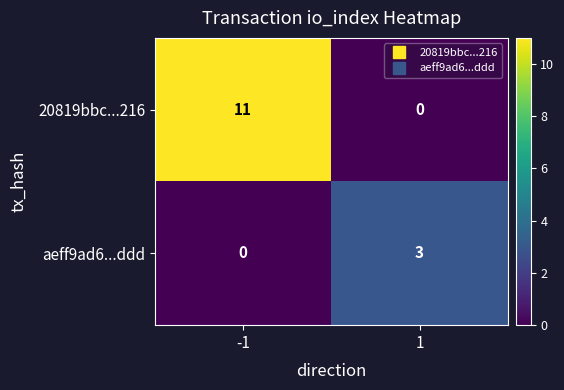

The aeff9ad6...ddd series shows 3 at 1. True or false?

True